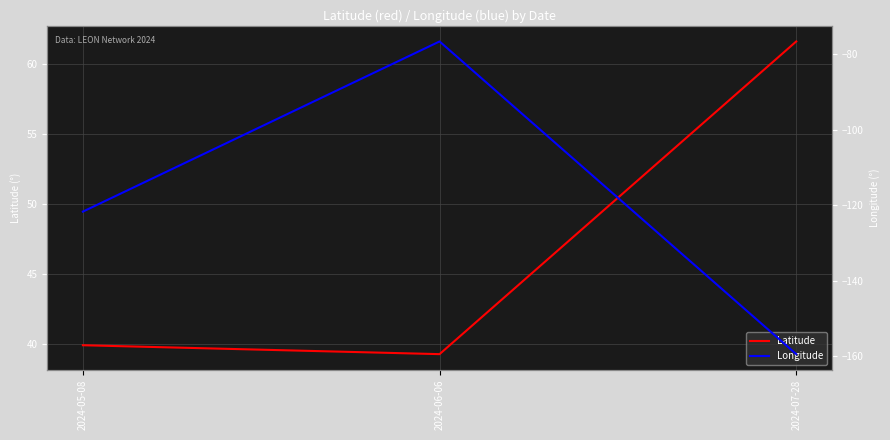

At which category is the sum across all series the highest?

2024-06-06